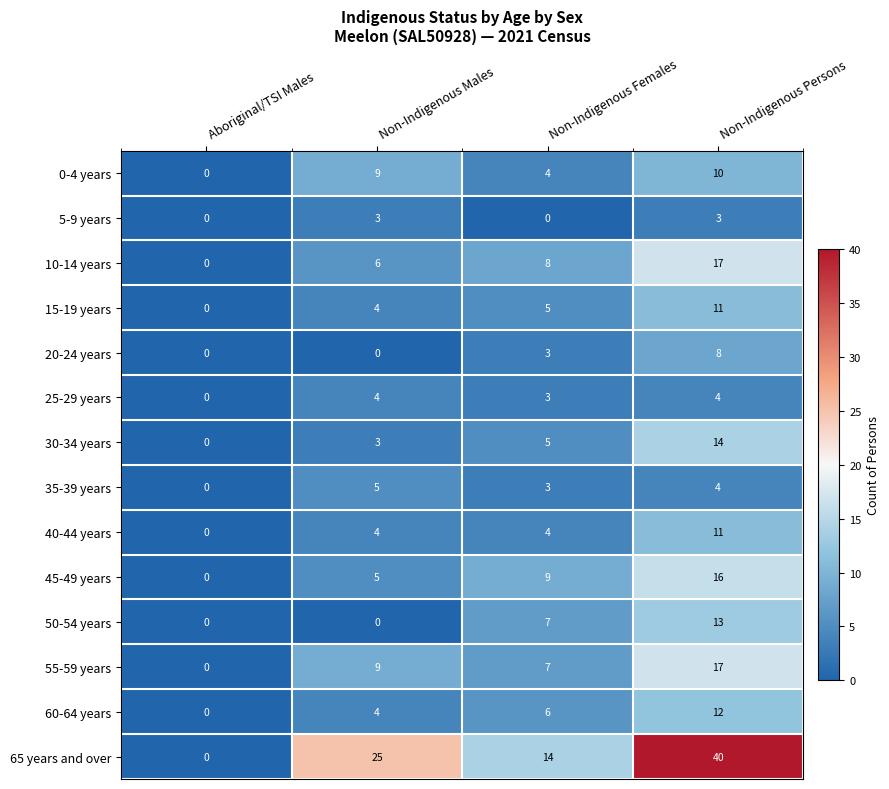

At which category is the sum across all series the highest?

Non-Indigenous Persons